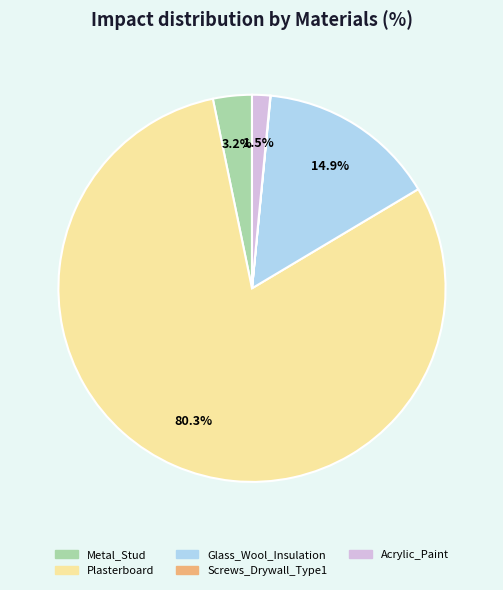

What percentage is NOT represented by Glass_Wool_Insulation?

85.1%